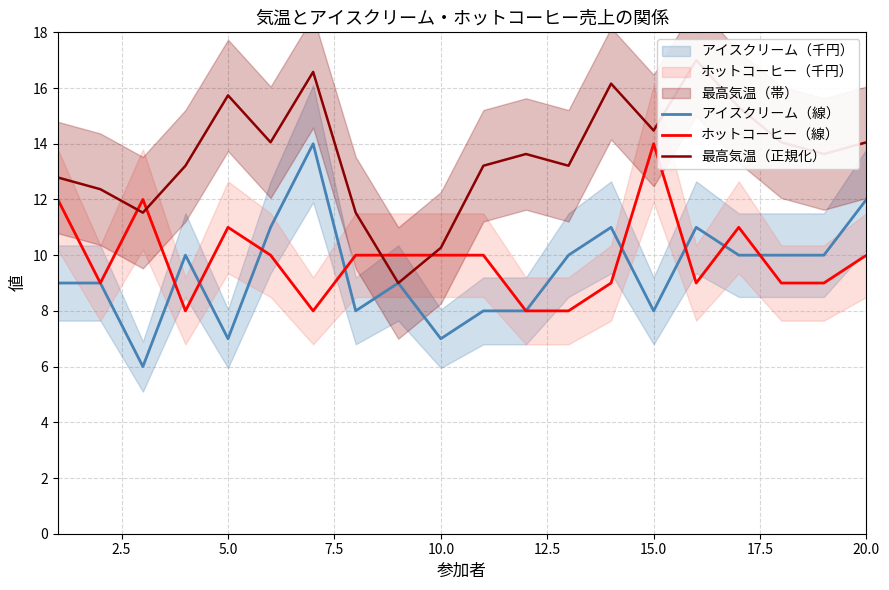

What is the minimum value for アイスクリーム（線）?

6